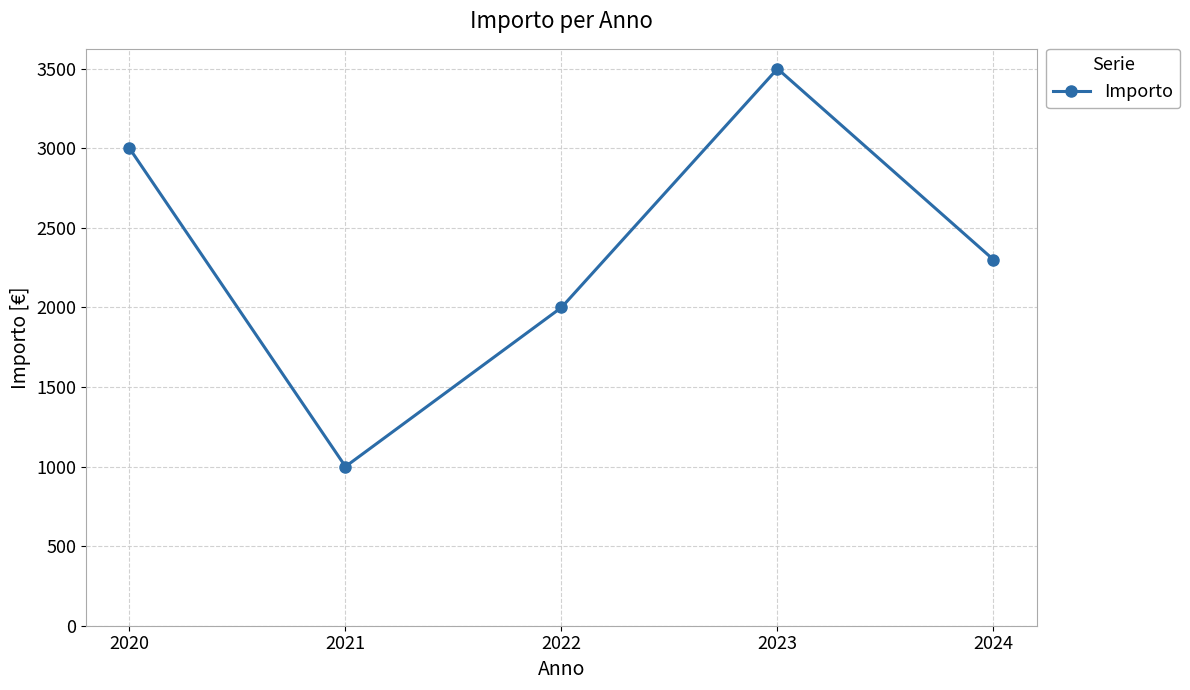

How many data points are less than 2300?

2